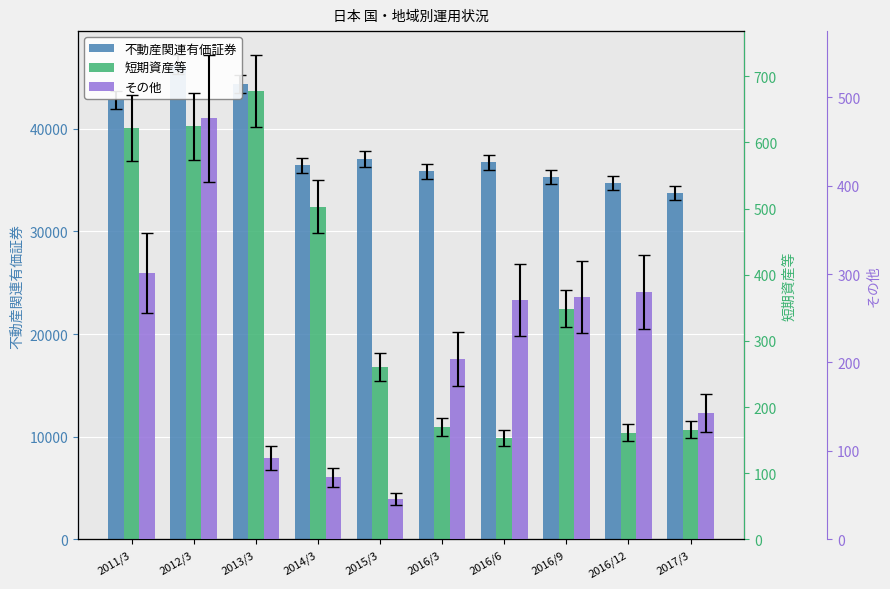

What is the value of the 短期資産等 bar at the 10th from the left?

165.8